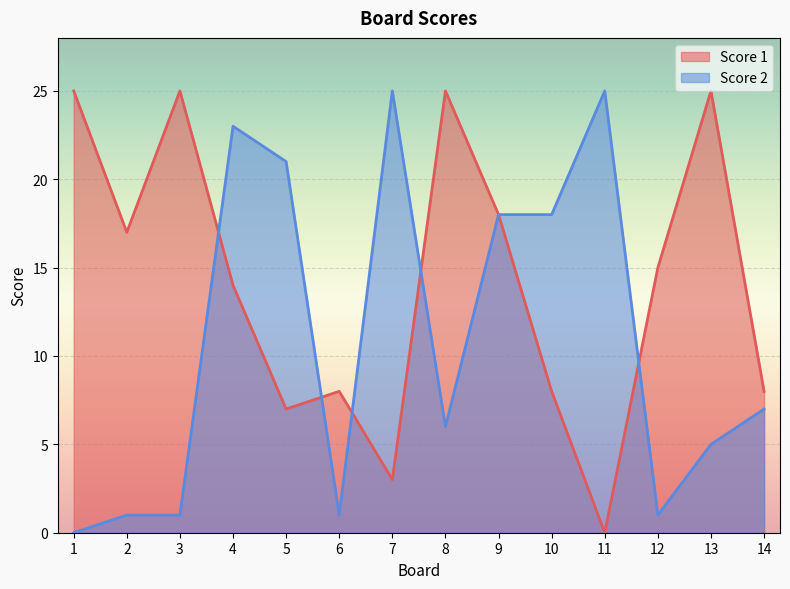

Between 7 and 1, which is larger?

1